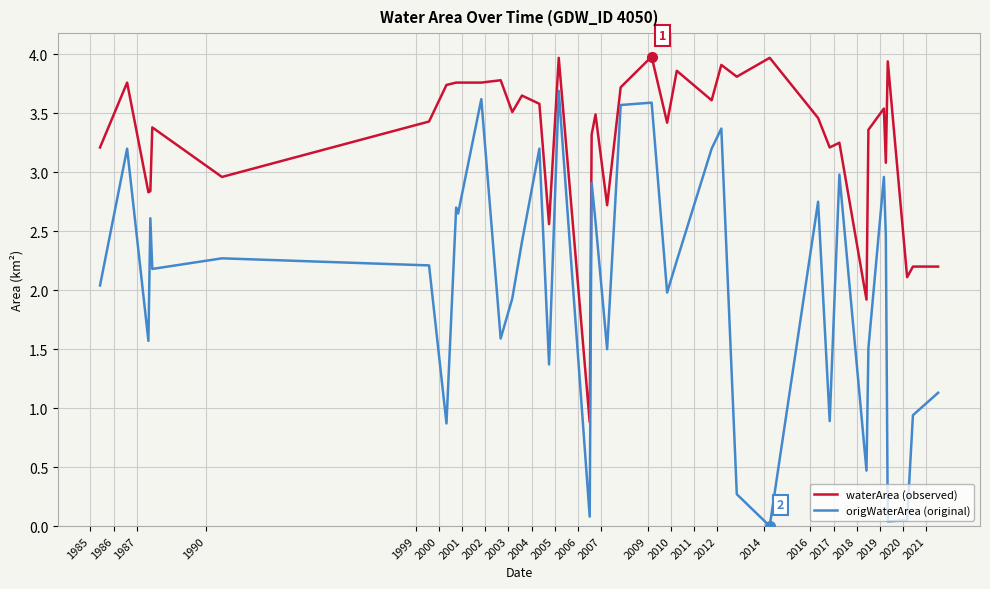

Rank the series by their average value, from highest to lowest.

waterArea (observed), origWaterArea (original)